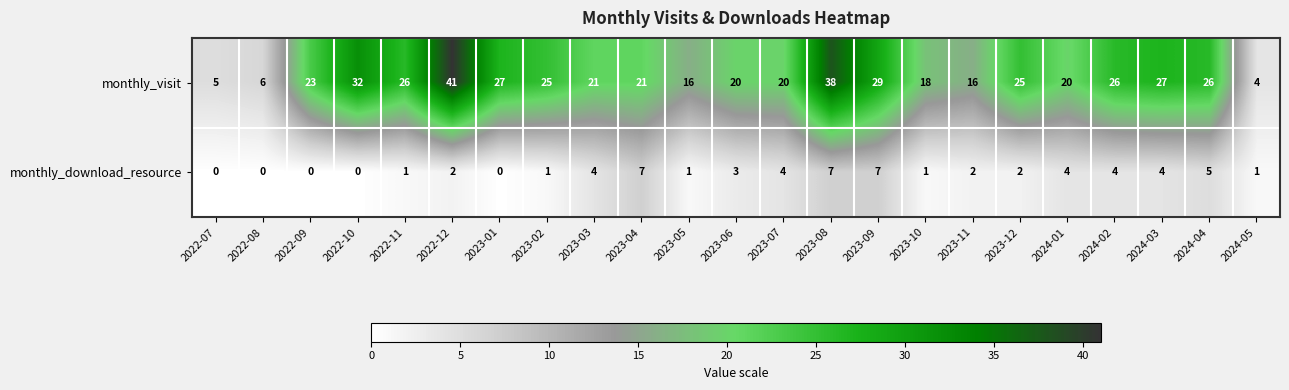

List the series in order of their overall mean, lowest first.

monthly_download_resource, monthly_visit